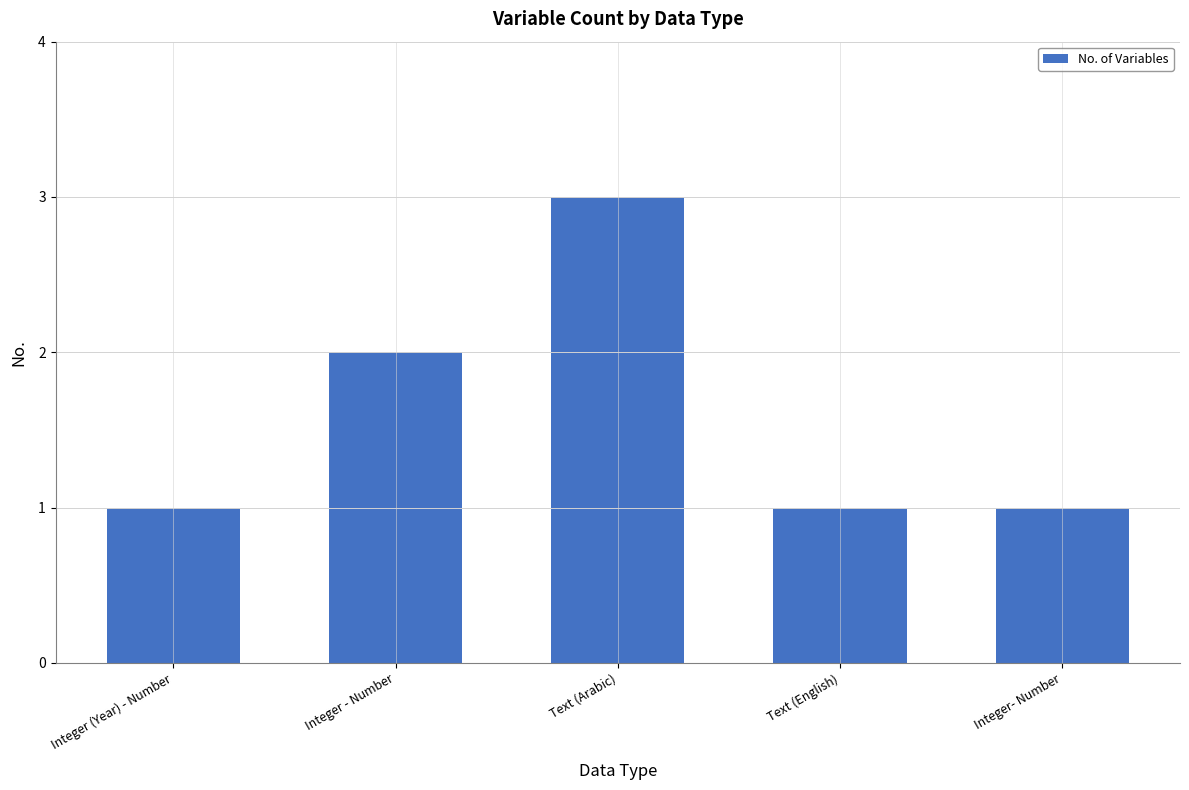

The value at Text (Arabic) is 4. True or false?

False